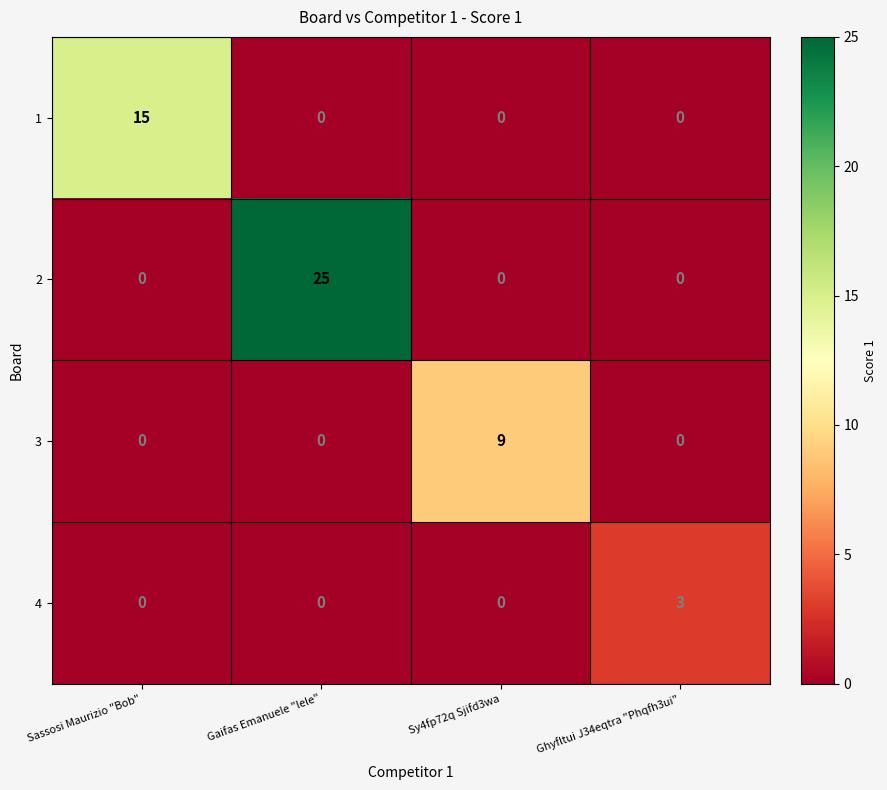

Reading right to left, list all the values displayed in this chart.

1: Ghyfltui J34eqtra "Phqfh3ui"=0	Sy4fp72q Sjifd3wa=0	Gaifas Emanuele "lele"=0	Sassosi Maurizio "Bob"=15
2: Ghyfltui J34eqtra "Phqfh3ui"=0	Sy4fp72q Sjifd3wa=0	Gaifas Emanuele "lele"=25	Sassosi Maurizio "Bob"=0
3: Ghyfltui J34eqtra "Phqfh3ui"=0	Sy4fp72q Sjifd3wa=9	Gaifas Emanuele "lele"=0	Sassosi Maurizio "Bob"=0
4: Ghyfltui J34eqtra "Phqfh3ui"=3	Sy4fp72q Sjifd3wa=0	Gaifas Emanuele "lele"=0	Sassosi Maurizio "Bob"=0